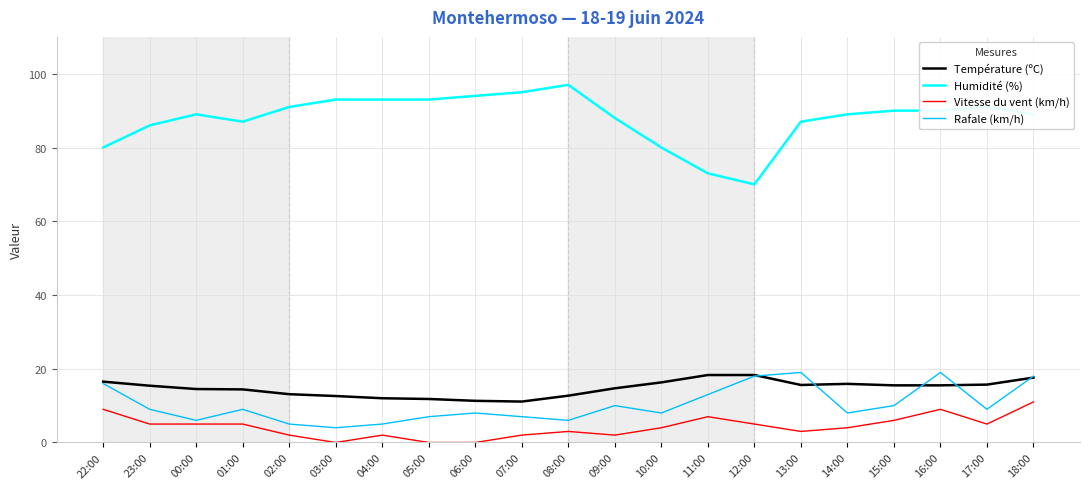

True or false: Température (ºC) has a value of 28.9 at 11:00.

False